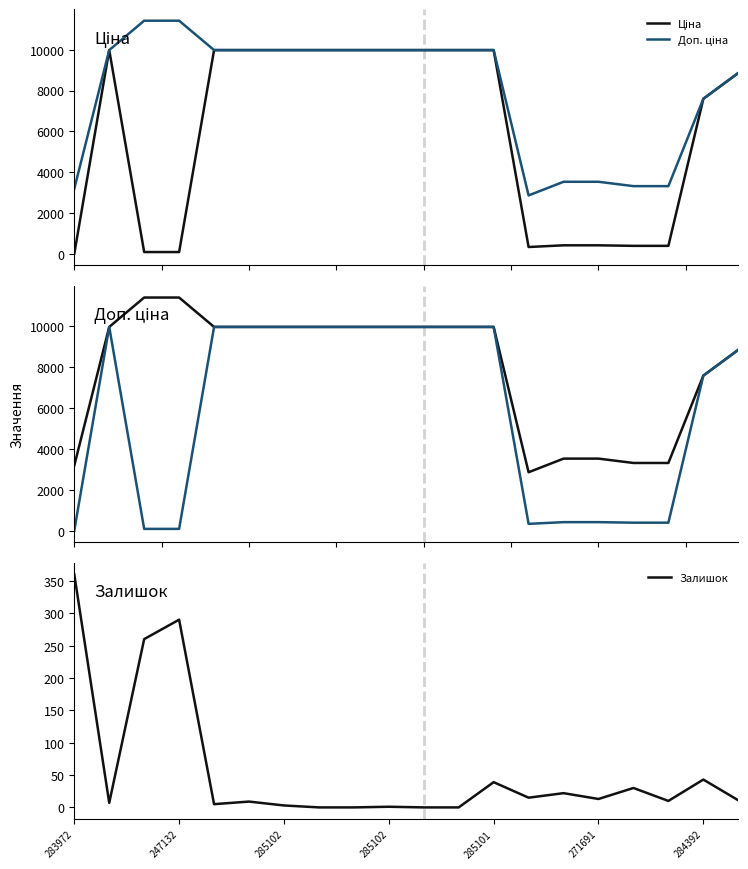

True or false: Доп. ціна and Залишок cross at least once.

False